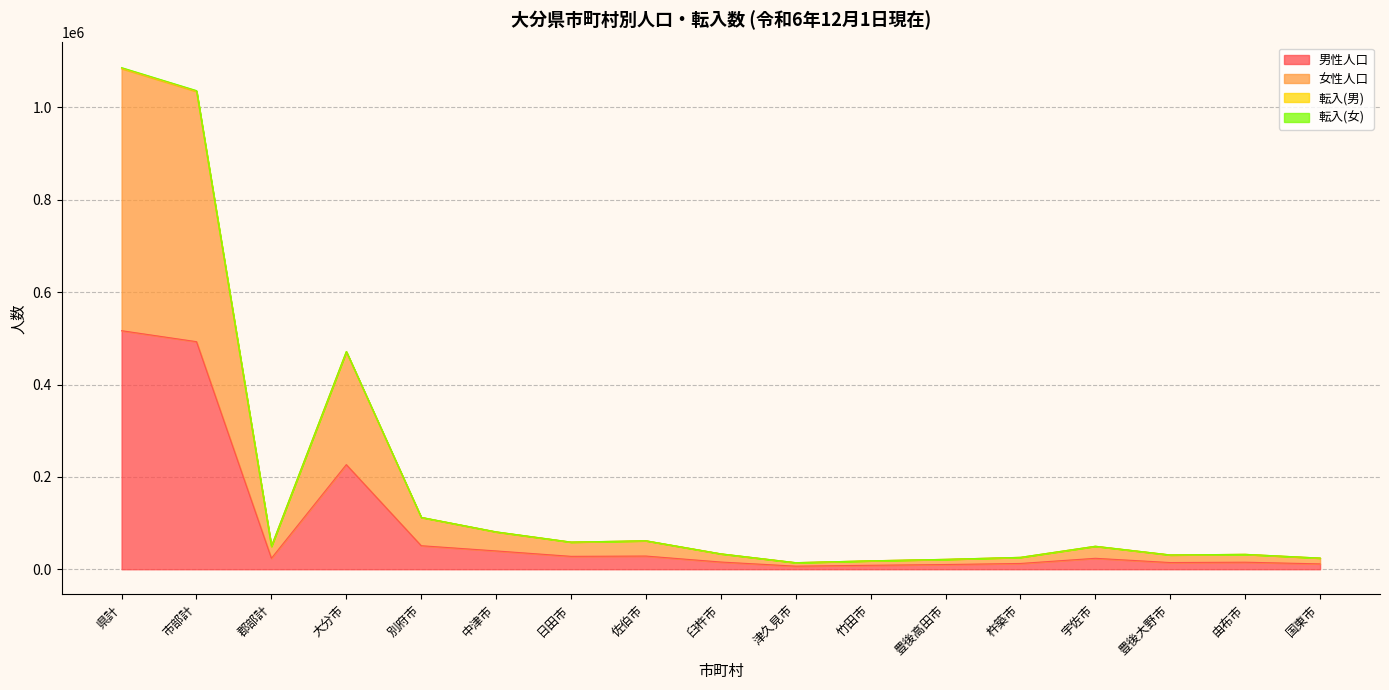

Reading right to left, transcribe all the data shown in this chart.

男性人口: 国東市=11624	由布市=15285	豊後大野市=14519	宇佐市=23732	杵築市=12548	豊後高田市=10245	竹田市=8606	津久見市=6715	臼杵市=15671	佐伯市=28603	日田市=27978	中津市=39717	別府市=50999	大分市=226613	郡部計=23742	市部計=492855	県計=516597
女性人口: 国東市=24261	由布市=32347	豊後大野市=31024	宇佐市=49869	杵築市=25823	豊後高田市=21491	竹田市=18315	津久見市=14300	臼杵市=33438	佐伯市=61729	日田市=58864	中津市=81081	別府市=112477	大分市=471562	郡部計=49765	市部計=1036581	県計=1086346
転入(男): 国東市=24199	由布市=32303	豊後大野市=30997	宇佐市=49815	杵築市=25798	豊後高田市=21451	竹田市=18307	津久見市=14279	臼杵市=33404	佐伯市=61694	日田市=58829	中津市=80991	別府市=112366	大分市=471192	郡部計=49694	市部計=1035625	県計=1085319
転入(女): 国東市=24149	由布市=32263	豊後大野市=30944	宇佐市=49775	杵築市=25769	豊後高田市=21409	竹田市=18288	津久見市=14265	臼杵市=33372	佐伯市=61644	日田市=58779	中津市=80731	別府市=112254	大分市=470801	郡部計=49644	市部計=1034443	県計=1084087